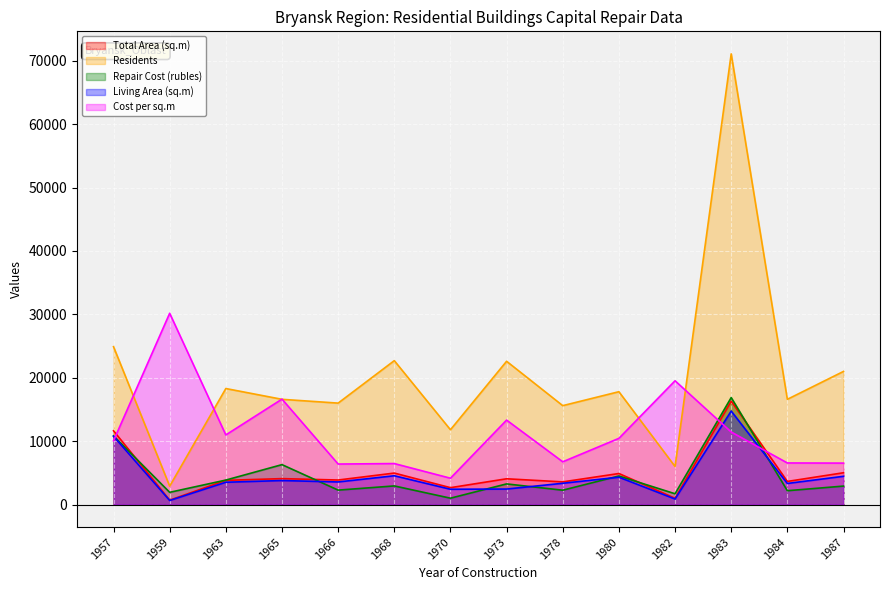

Where is the first local maximum for Residents?

1963